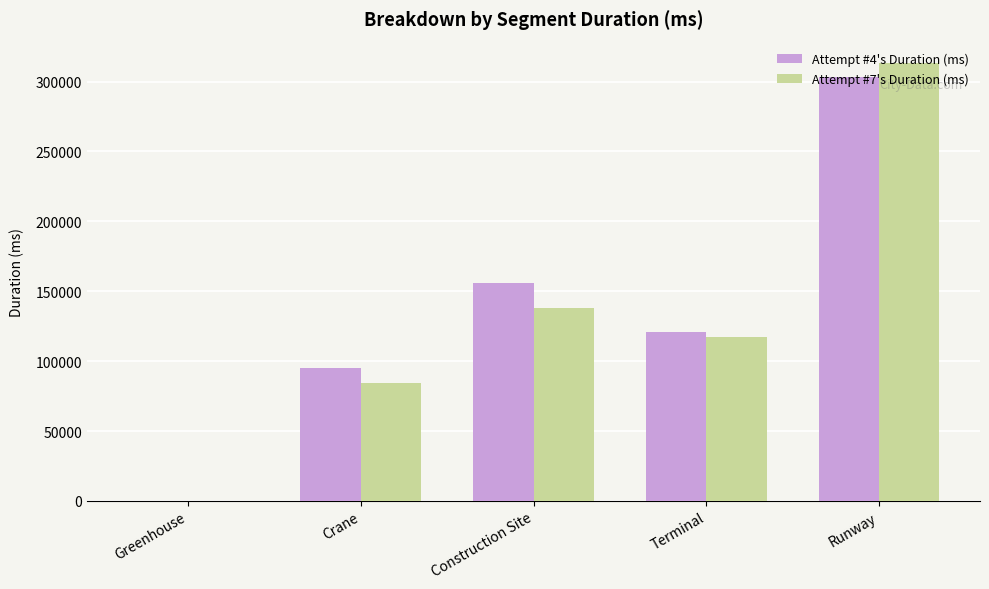

Is the value of Attempt #7's Duration (ms) at Construction Site greater than the value of Attempt #4's Duration (ms) at Crane?

Yes